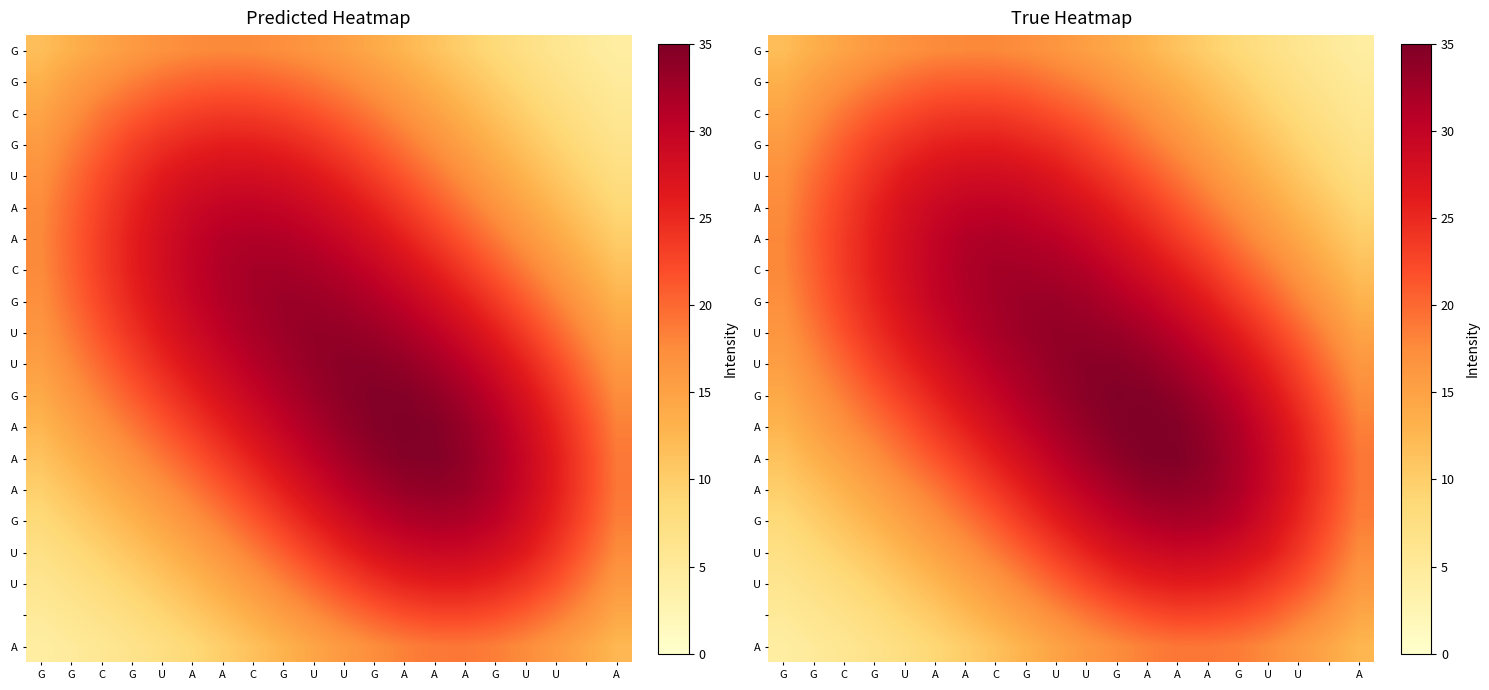

What is the difference between the highest and lowest values at U?

20.5